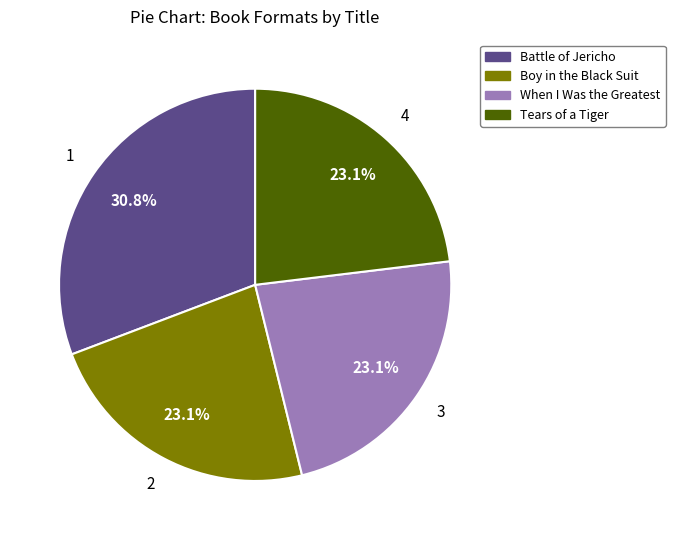

Combined, do Tears of a Tiger and When I Was the Greatest account for over 50%?

No